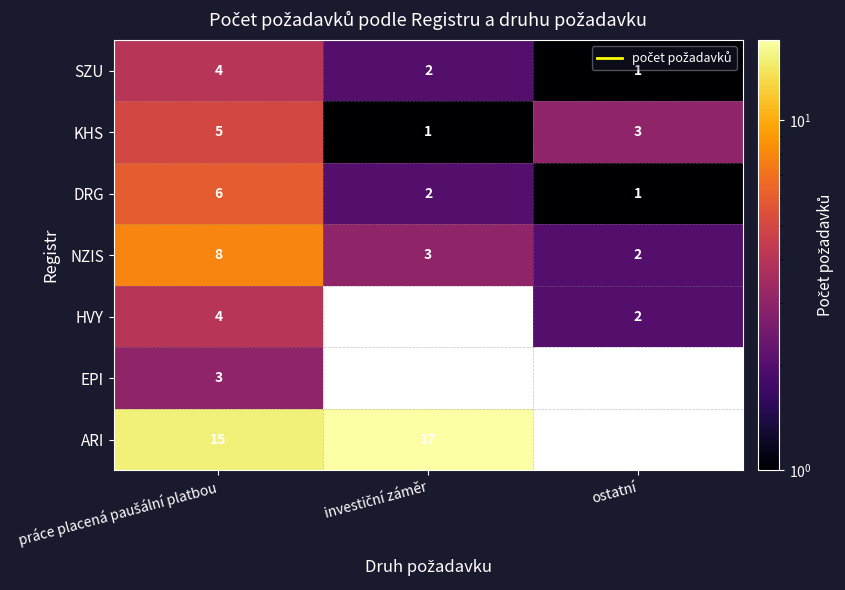

What is the sum of all KHS values?

9